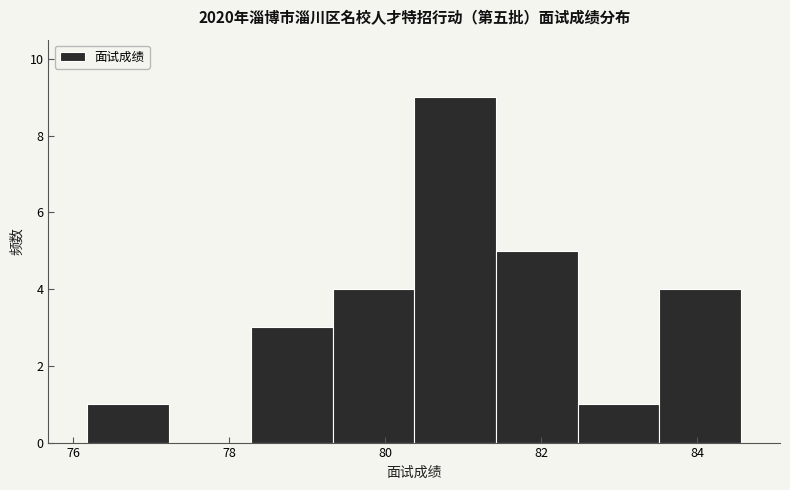

Which range on the x-axis has the tallest bar?

80.4 to 81.4